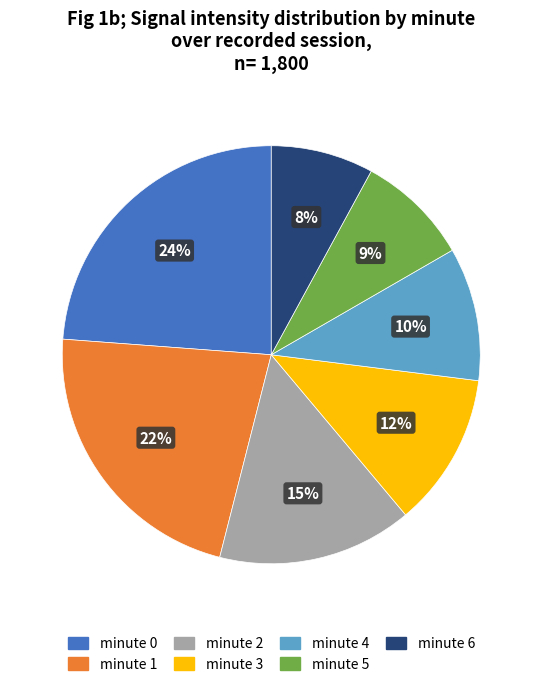

Is the sum of minute 4 and minute 0 greater than half?

No